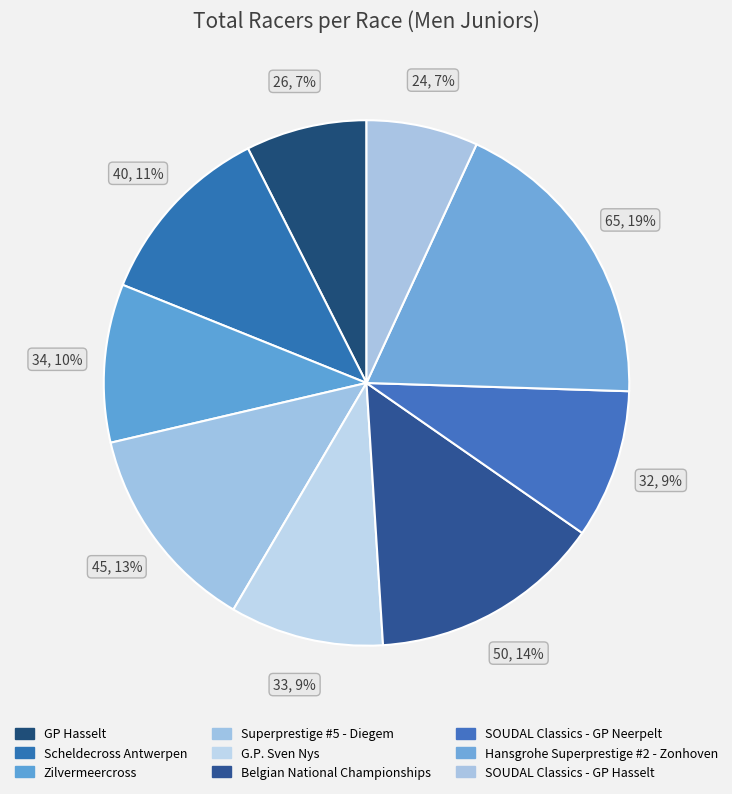

To the nearest percent, what is the difference between the largest and smallest slice percentages?

12%